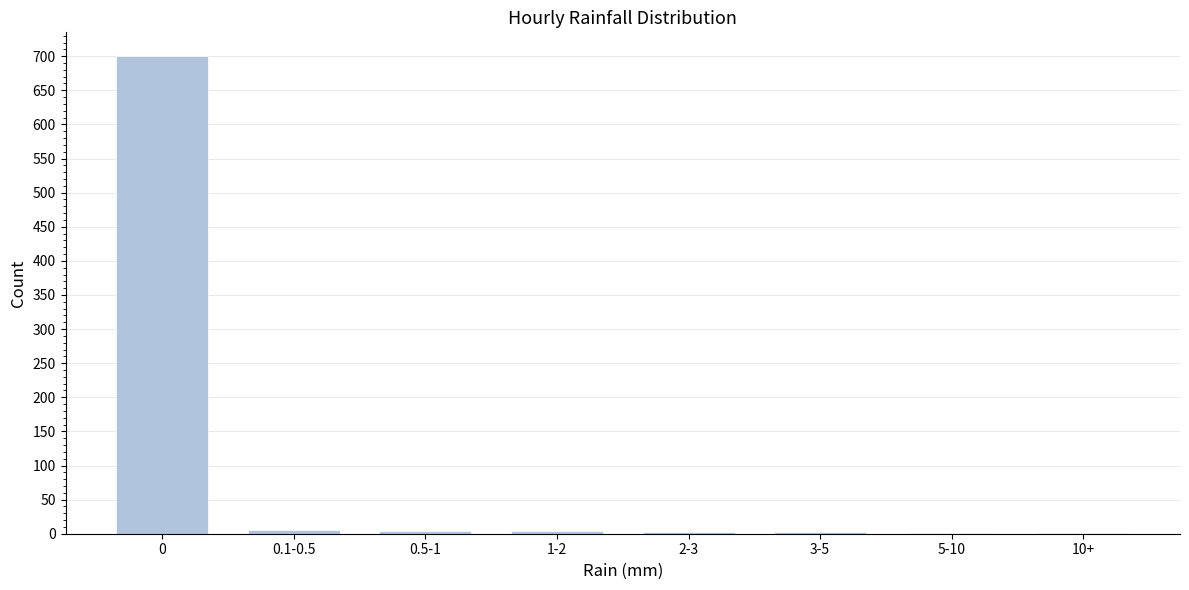

What is the greatest value displayed?

700